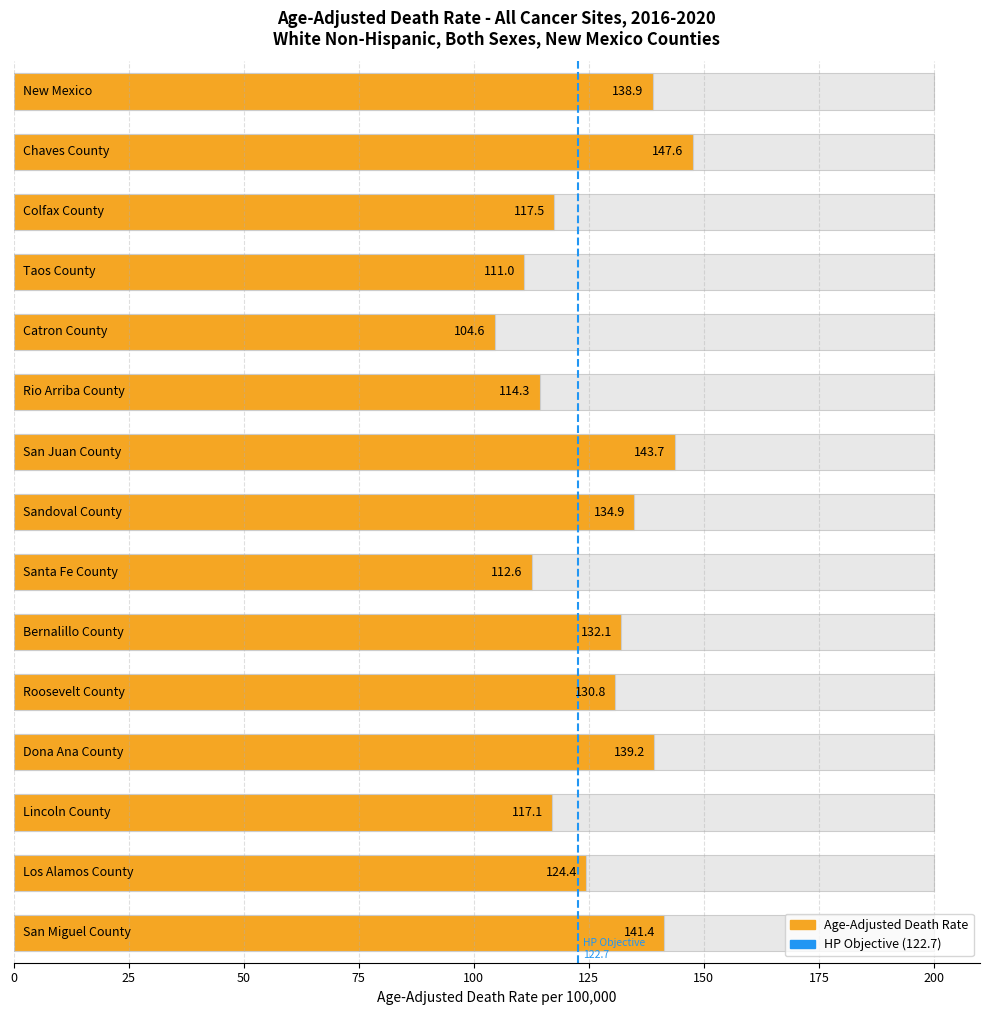

Which has a higher value, 25 or 0?

25